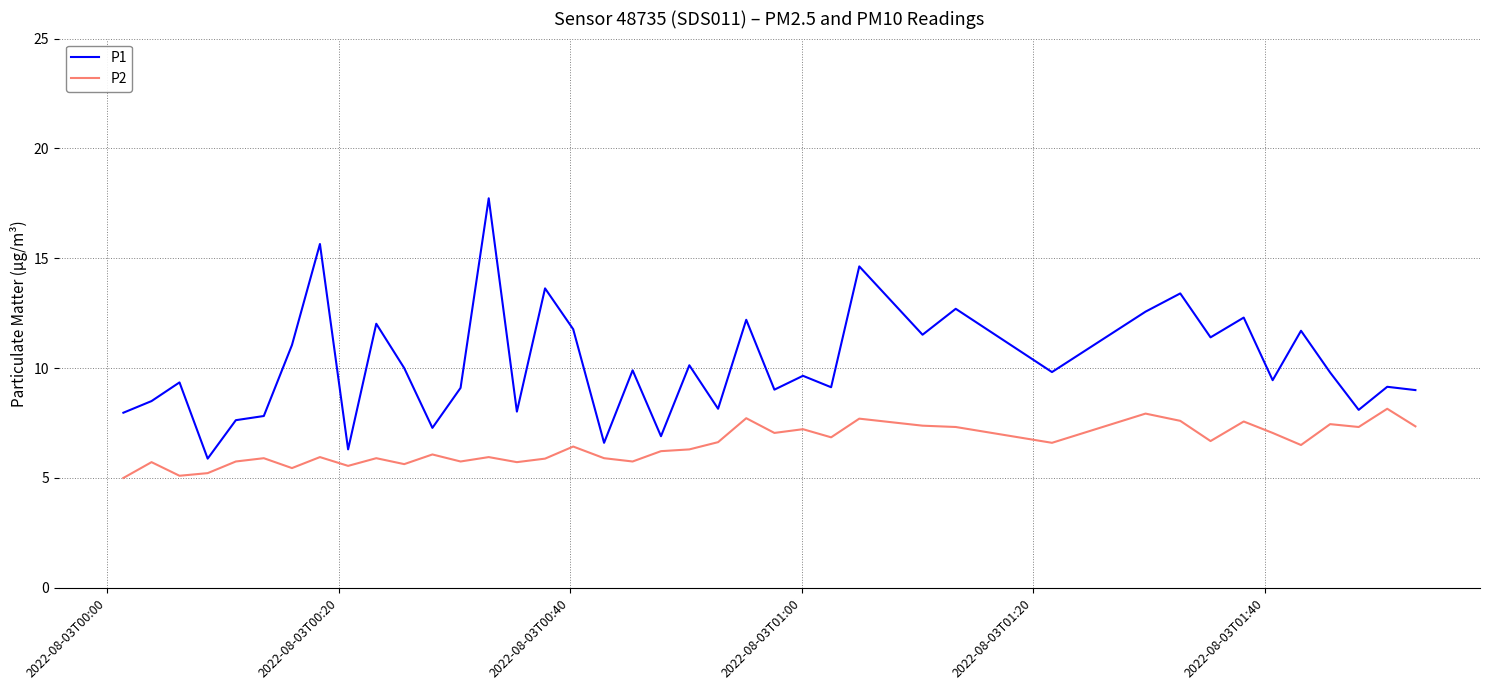

How many lines are shown in the chart?

2